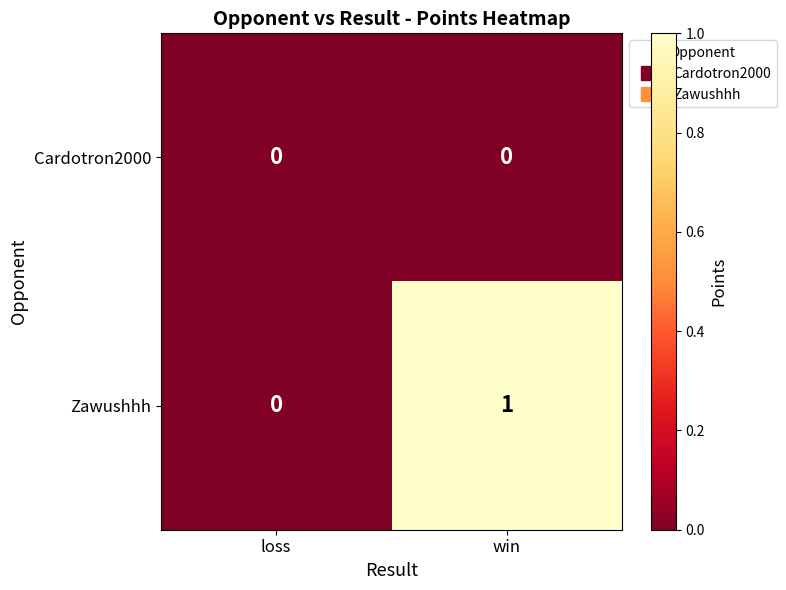

Reading left to right, list all the values displayed in this chart.

Cardotron2000: 0	0
Zawushhh: 0	1